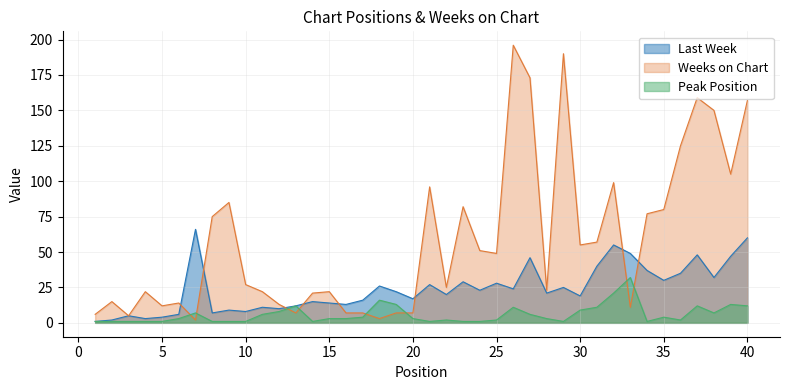

Between which two adjacent categories do Peak Position and Weeks on Chart first intersect?

6 and 7